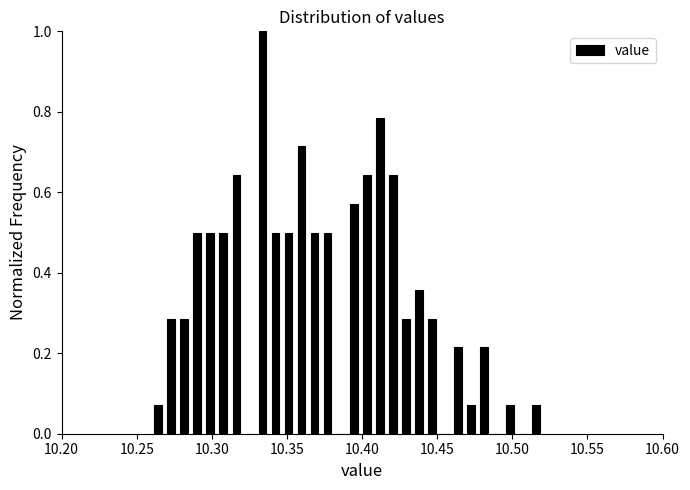

Read against the x-axis, roughly where is the centre of the tallest bar?

10.335